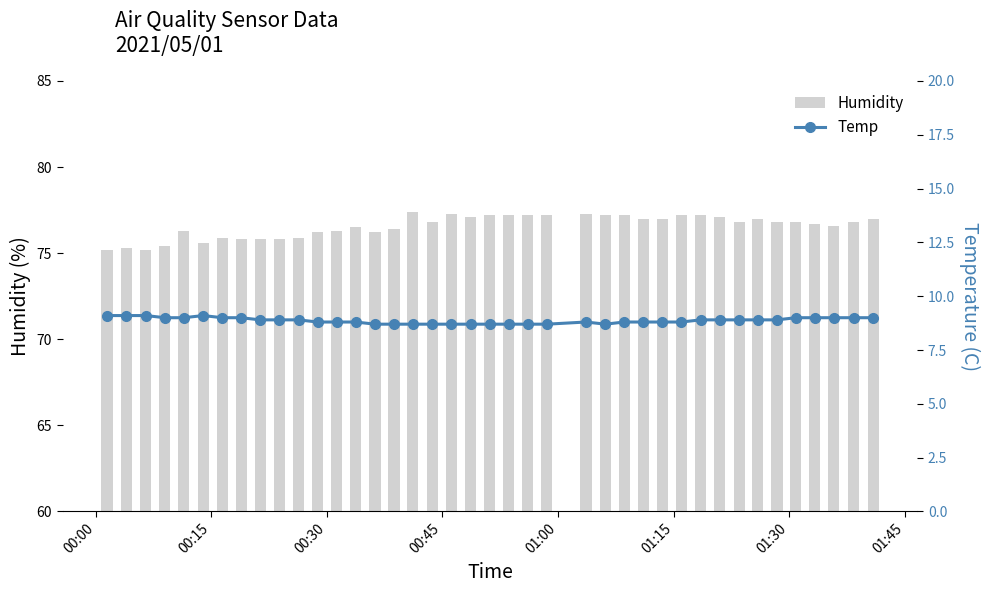

What is the highest value of the Humidity series?

77.4